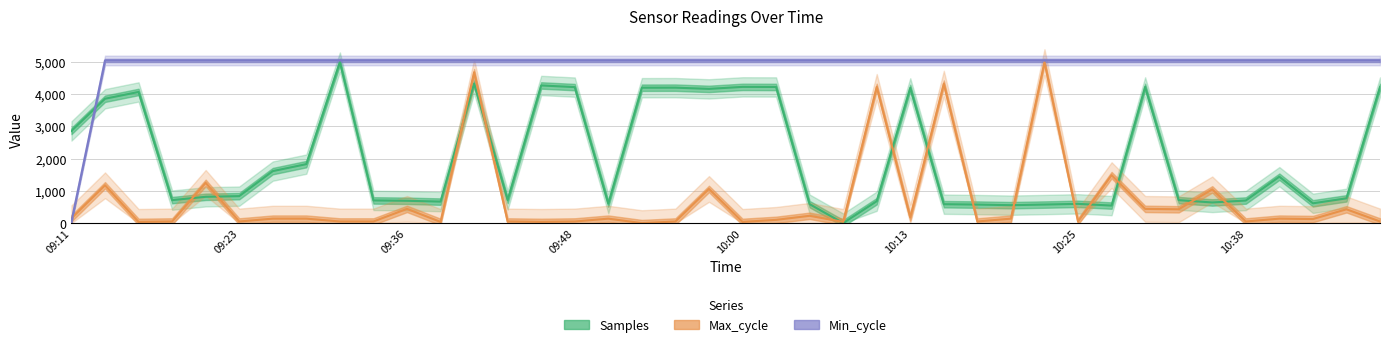

What is the total value across all series at 31?

7084.2